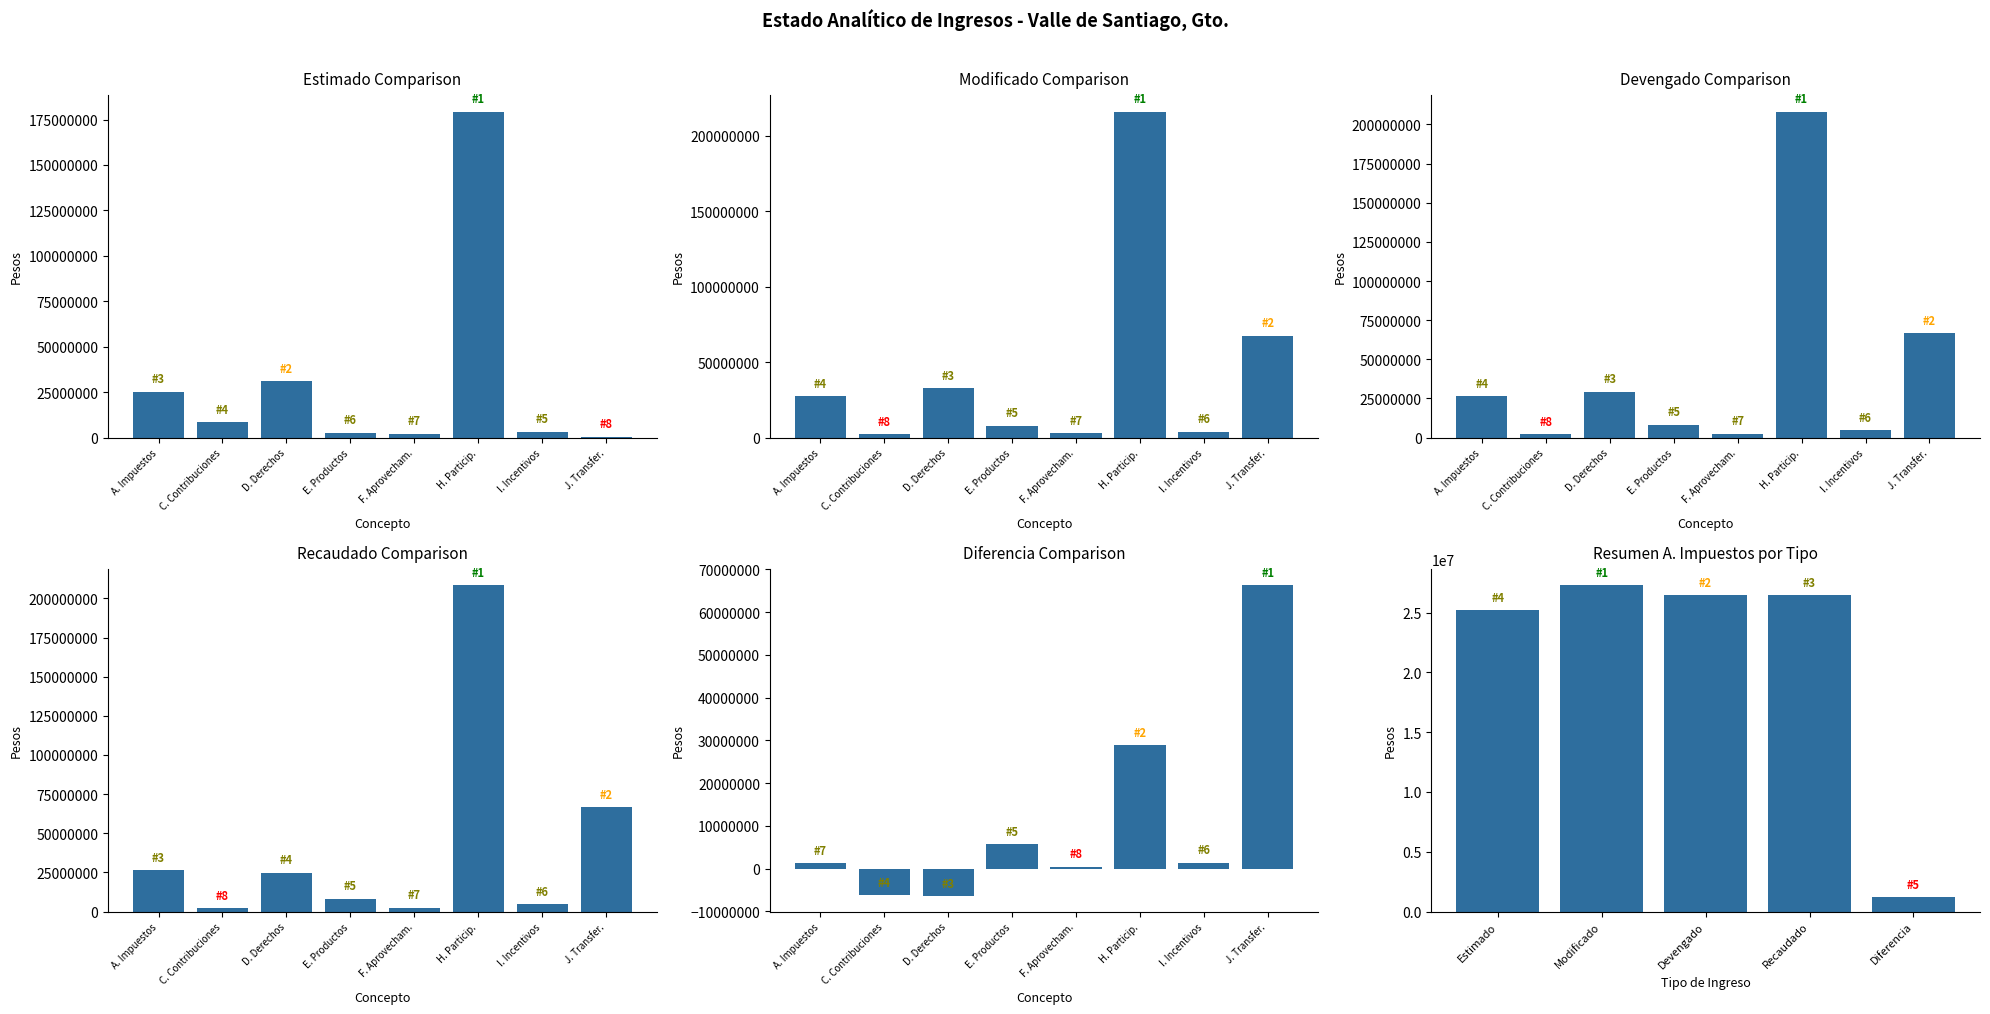

Reading left to right, extract all data points from this chart.

Estimado: 25200000.0	8400000.0	31080000.0	2572500.0	2047500.0	179400000.0	3190000.0	410000.0
Modificado: 27270000.0	2300000.0	32705500.0	8021000.0	3003500.0	215868478.6	4000000.0	67446751.0
Devengado: 26437318.3	2179344.0	29264334.4	8288372.3	2509882.0	208231701.6	4564213.5	66499687.5
Recaudado: 26437318.2	2179344.0	24661949.9	8288372.1	2509882.0	208231701.6	4564213.5	66791737.5
Diferencia: 1237318.2	-6220656.0	-6418050.1	5715872.1	462382.0	28831701.6	1374213.5	66381737.5